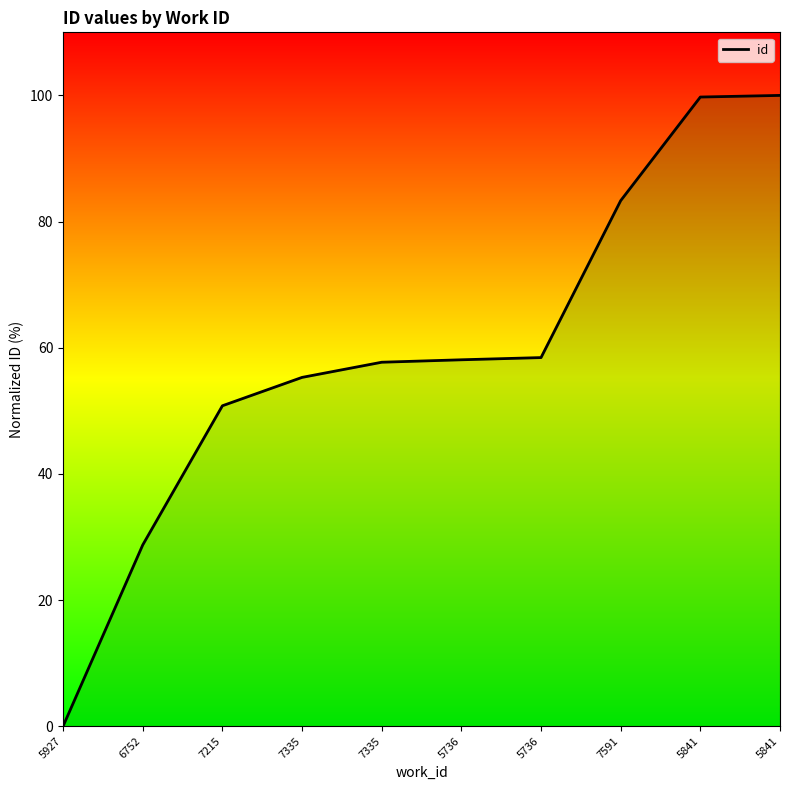

Which has a higher value, 5736 or 7215?

5736